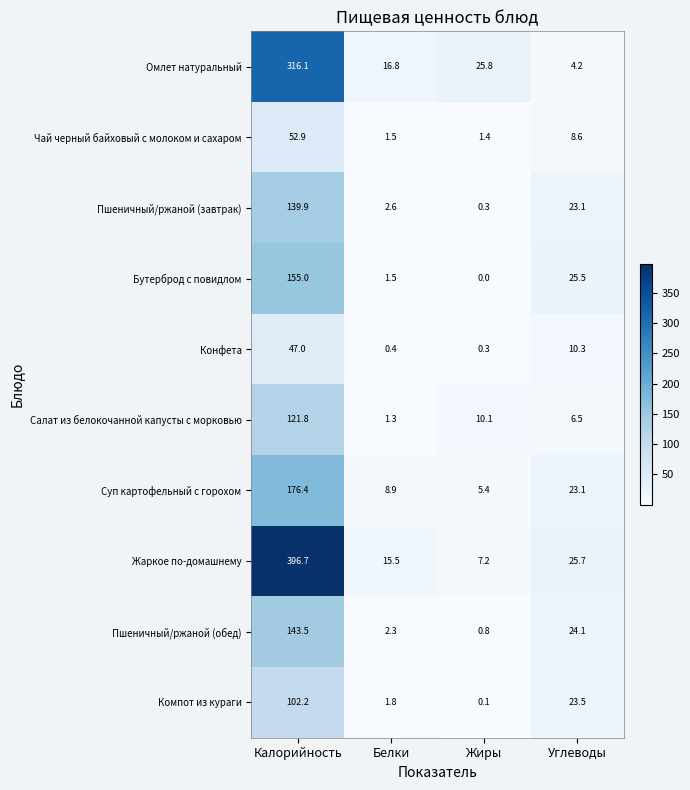

The value of Жаркое по-домашнему at Белки is 15.5. True or false?

True